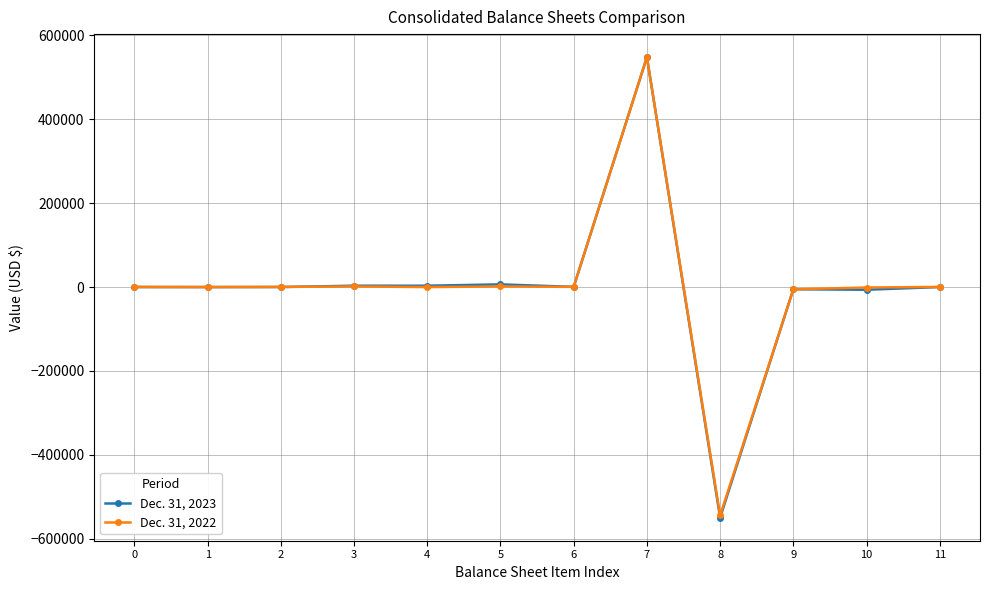

What is the difference between the Dec. 31, 2023 values at 4 and 6?

2734